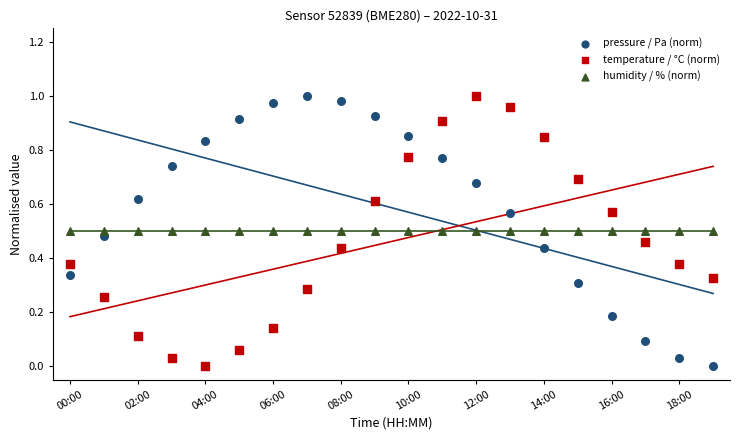

What are all the series names shown in the legend?

pressure / Pa (norm), temperature / °C (norm), humidity / % (norm)